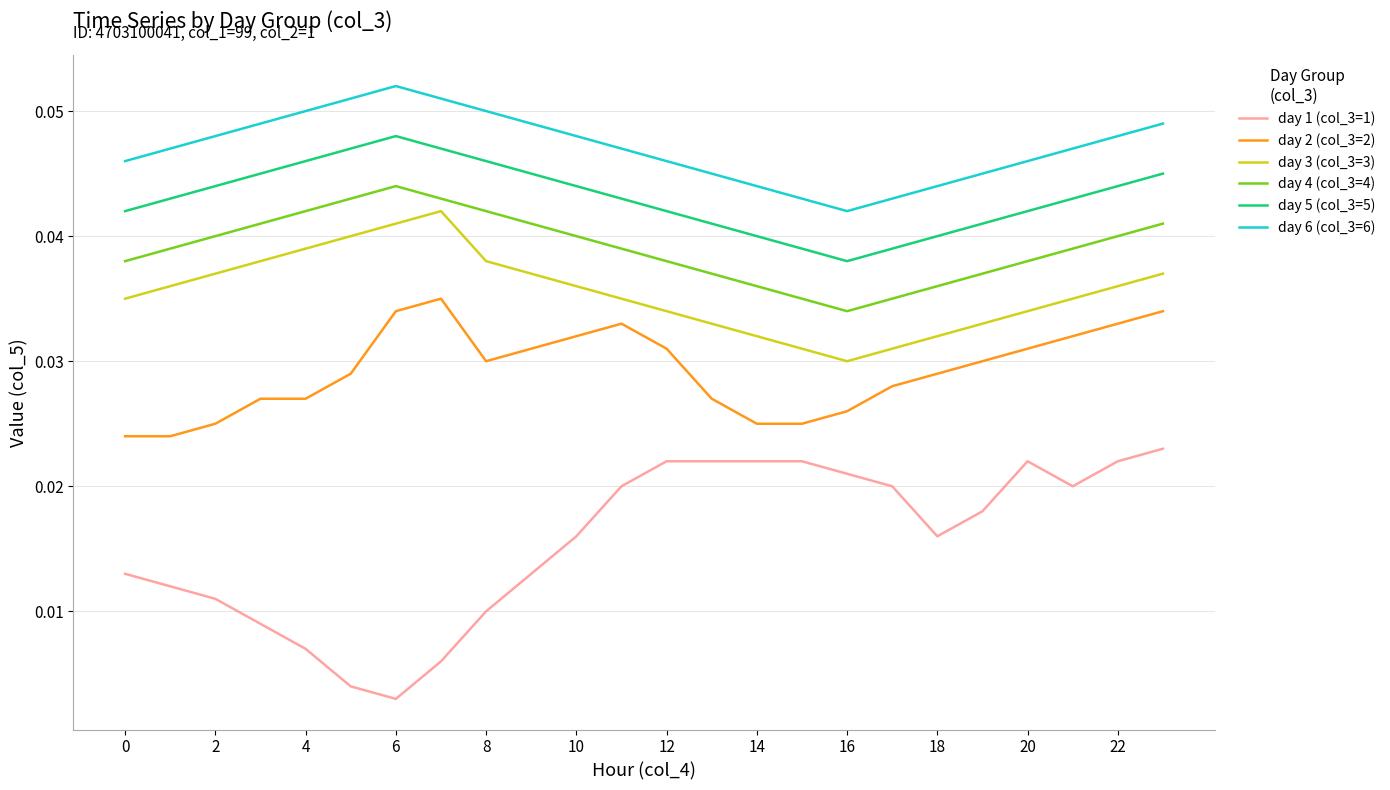

Which series has the largest total across all categories?

day 6 (col_3=6)